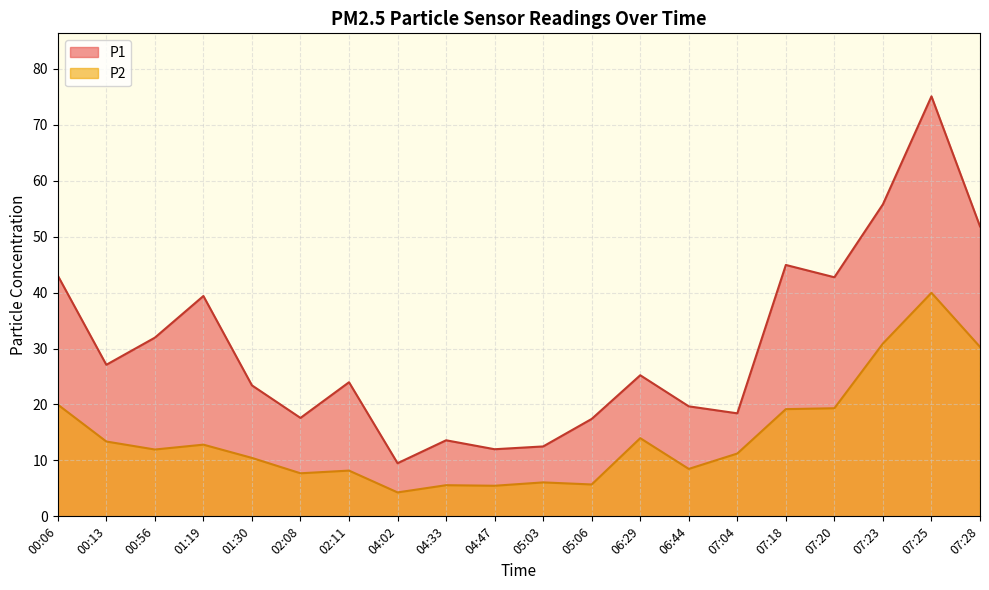

What is the total value across all series at 07:28?

82.2